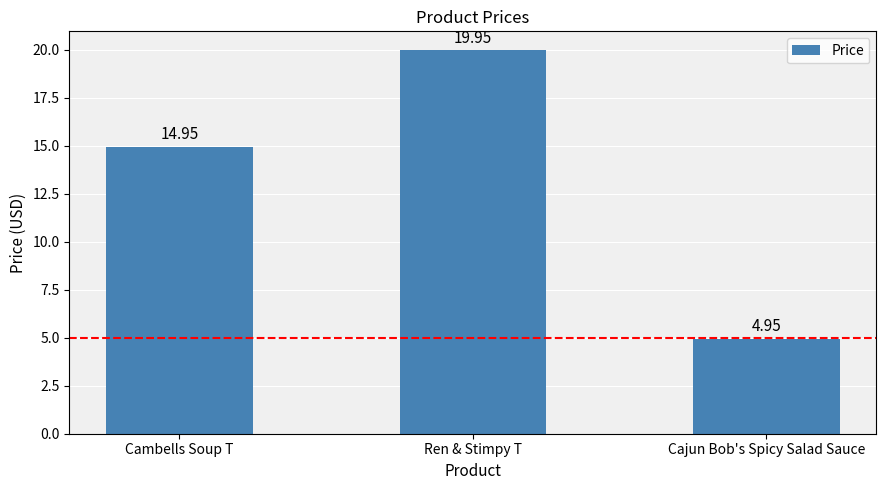

True or false: the data shows 19.9 at Ren & Stimpy T.

True